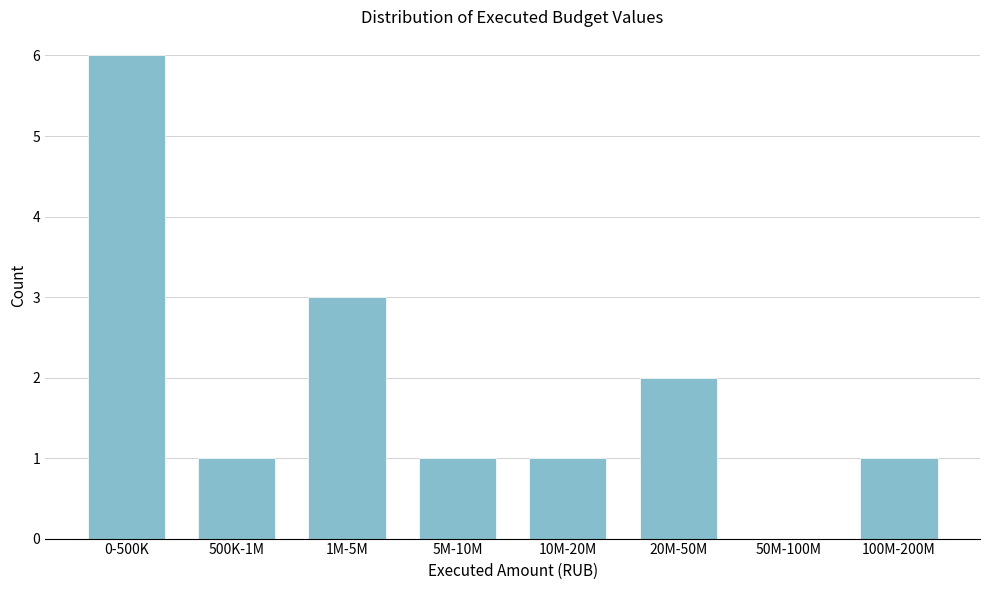

Reading left to right, what are all the values shown in this chart?

0-500K=6	500K-1M=1	1M-5M=3	5M-10M=1	10M-20M=1	20M-50M=2	50M-100M=0	100M-200M=1